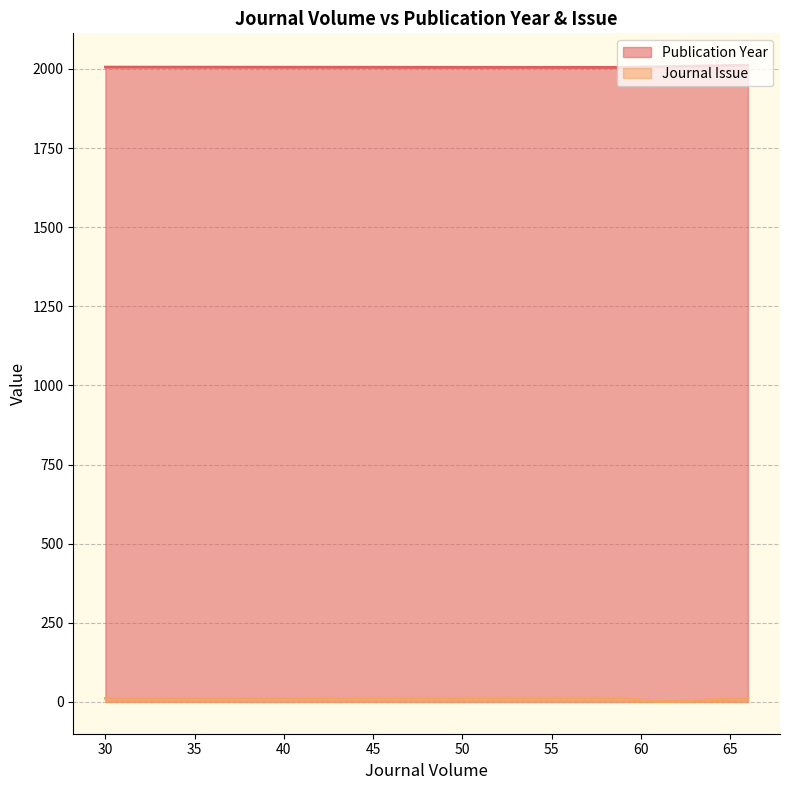

The Publication Year series shows 2009 at 63. True or false?

True